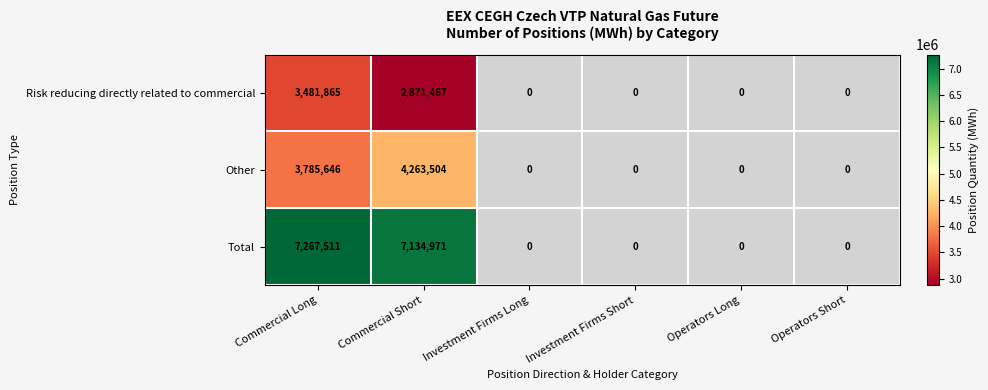

At how many categories does at least one series exceed 3165468?

2